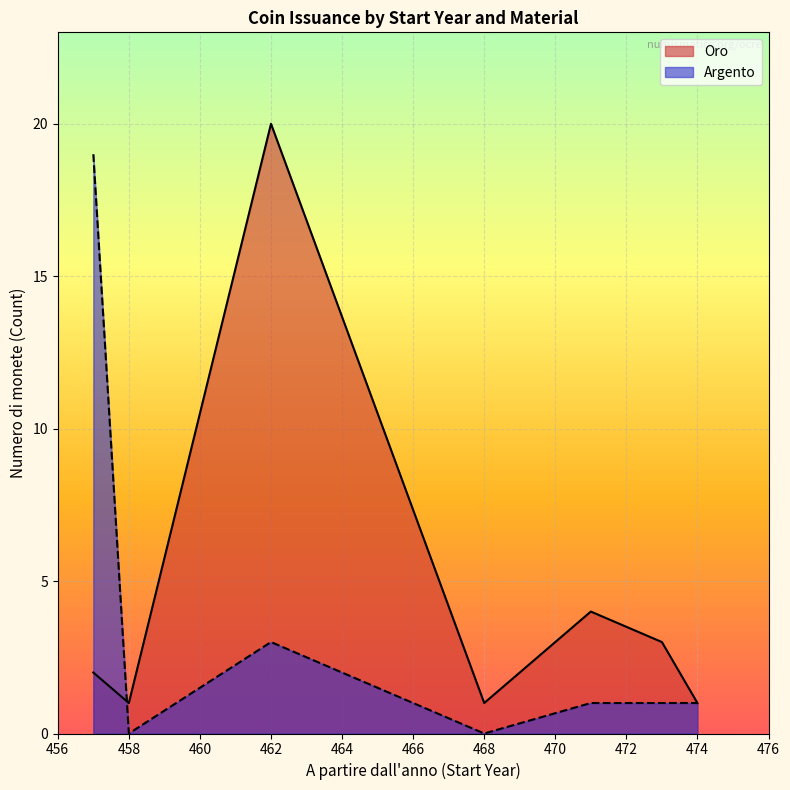

Rank the series by their average value, from highest to lowest.

Oro, Argento